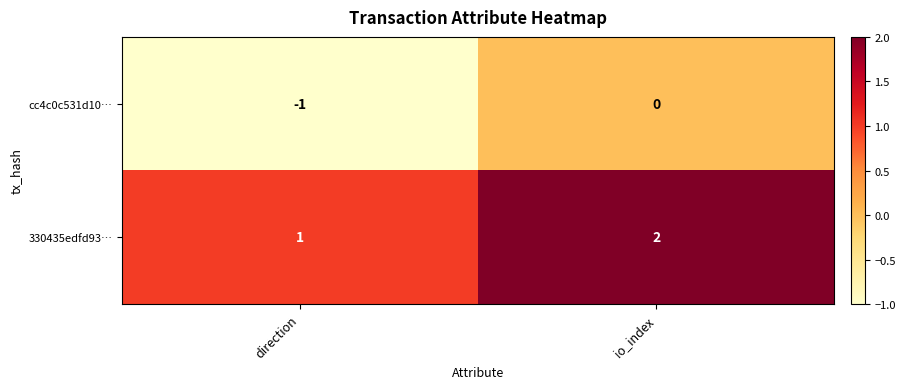

The value of 330435edfd93… at io_index is 2. True or false?

True